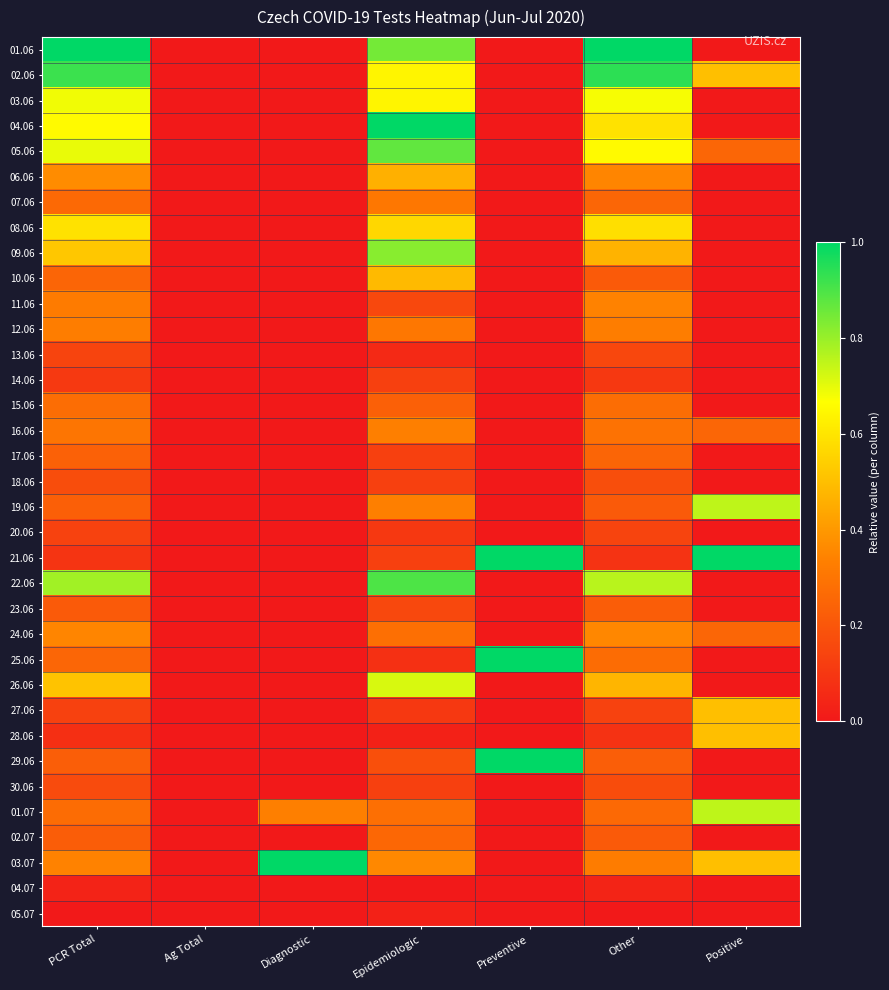

List the series in order of their peak value, lowest first.

05.07, 04.07, 14.06, 20.06, 13.06, 30.06, 18.06, 23.06, 17.06, 02.07, 15.06, 07.06, 12.06, 16.06, 11.06, 24.06, 06.06, 10.06, 27.06, 28.06, 08.06, 03.06, 26.06, 19.06, 01.07, 09.06, 05.06, 22.06, 02.06, 01.06, 04.06, 21.06, 25.06, 29.06, 03.07